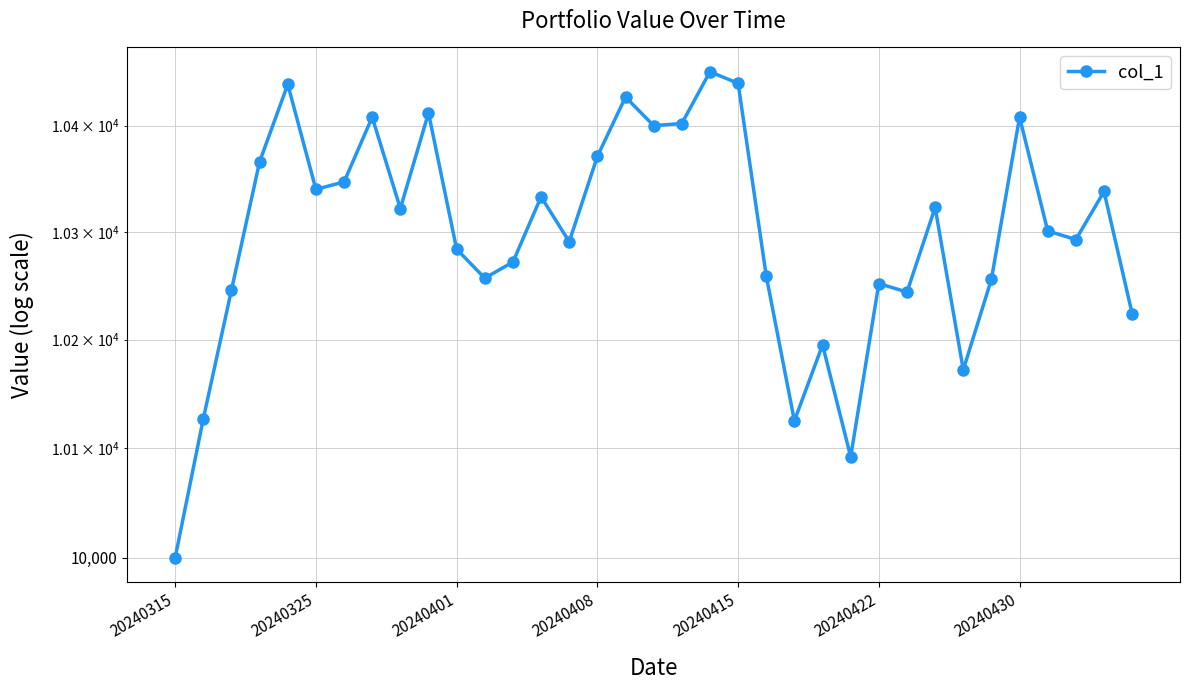

True or false: there are more than 1 points higher than both neighbors.

True